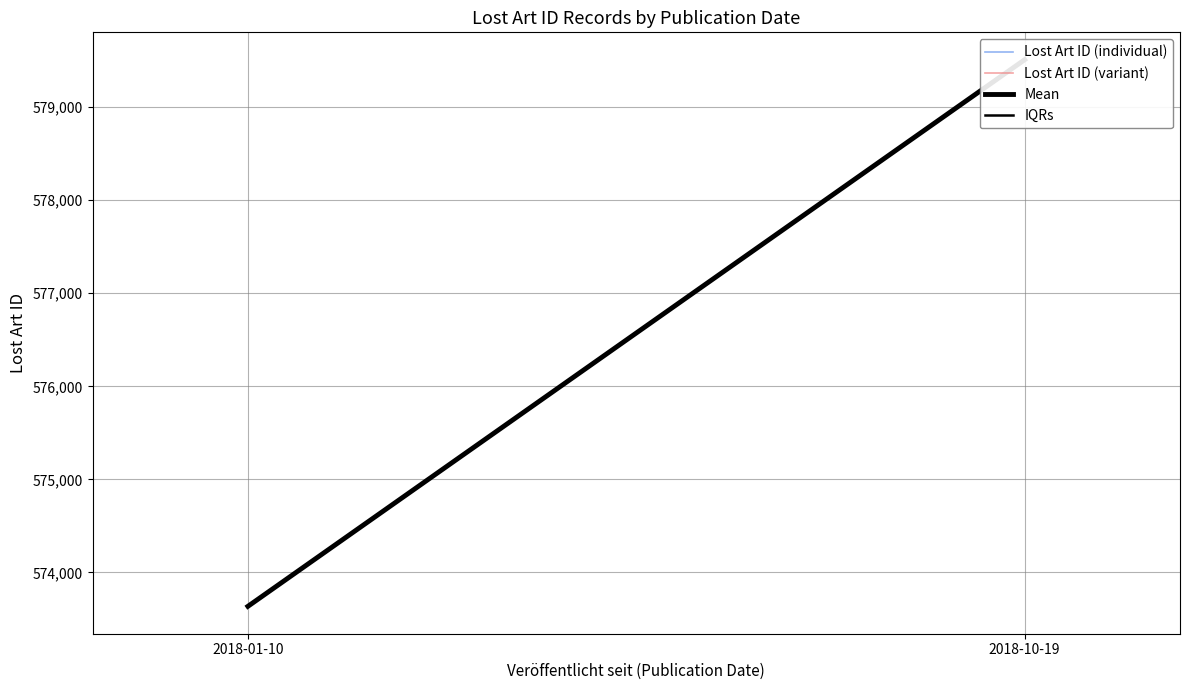

Is it true that Mean equals 573635.5 at 2018-01-10?

True